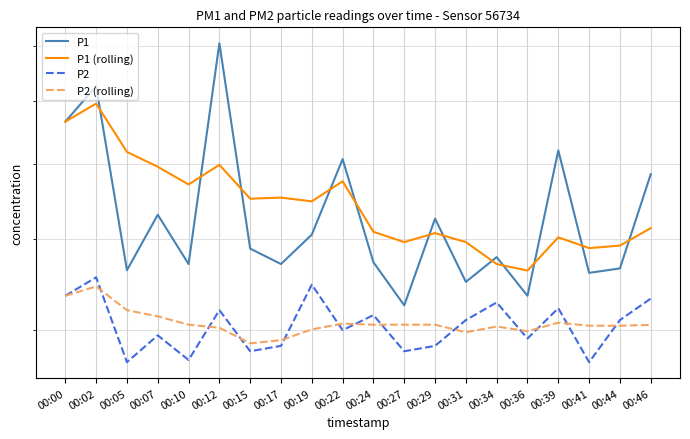

Where is the first local maximum for P1 (rolling)?

00:02